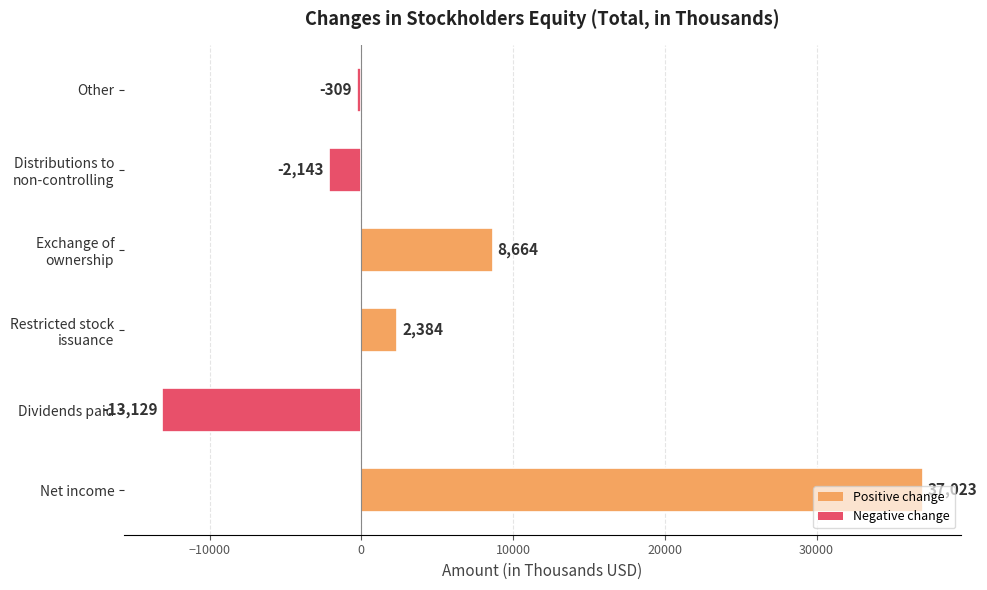

Does the chart contain any negative values?

Yes